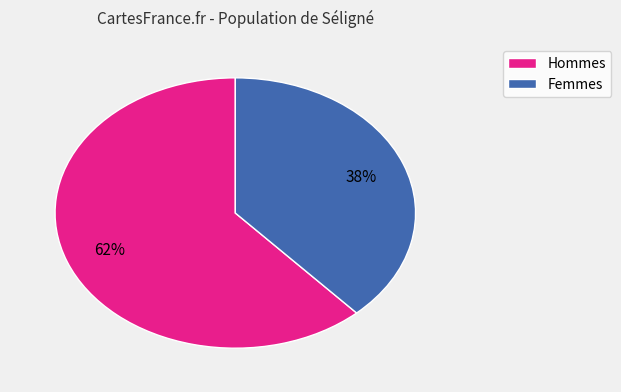

Is there any slice that represents more than half of the pie?

Yes